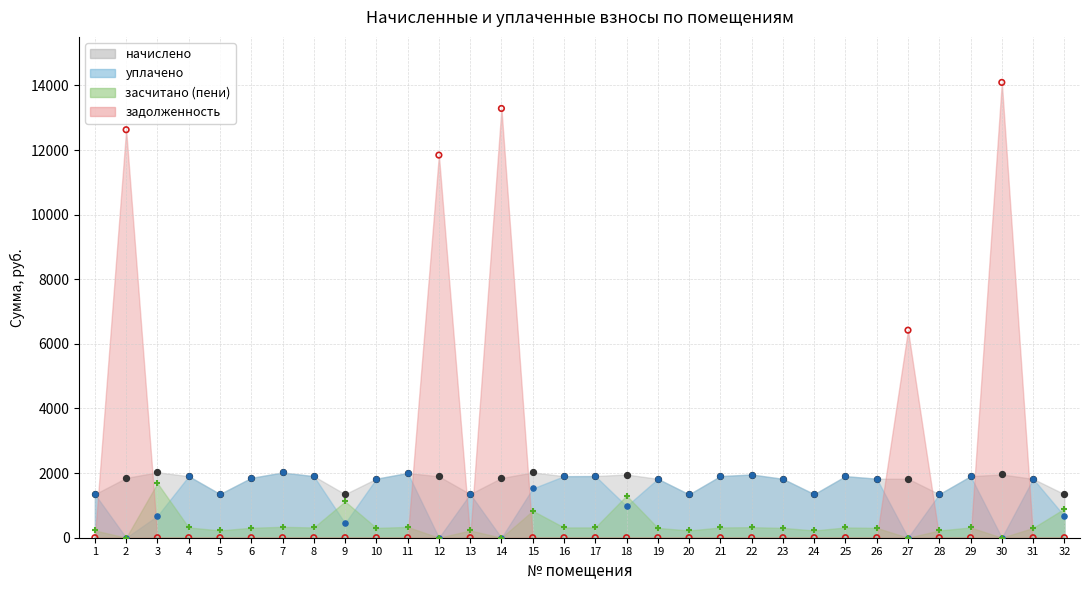

What are all the series names shown in the legend?

начислено, уплачено, задолженность, засчитано (пени)